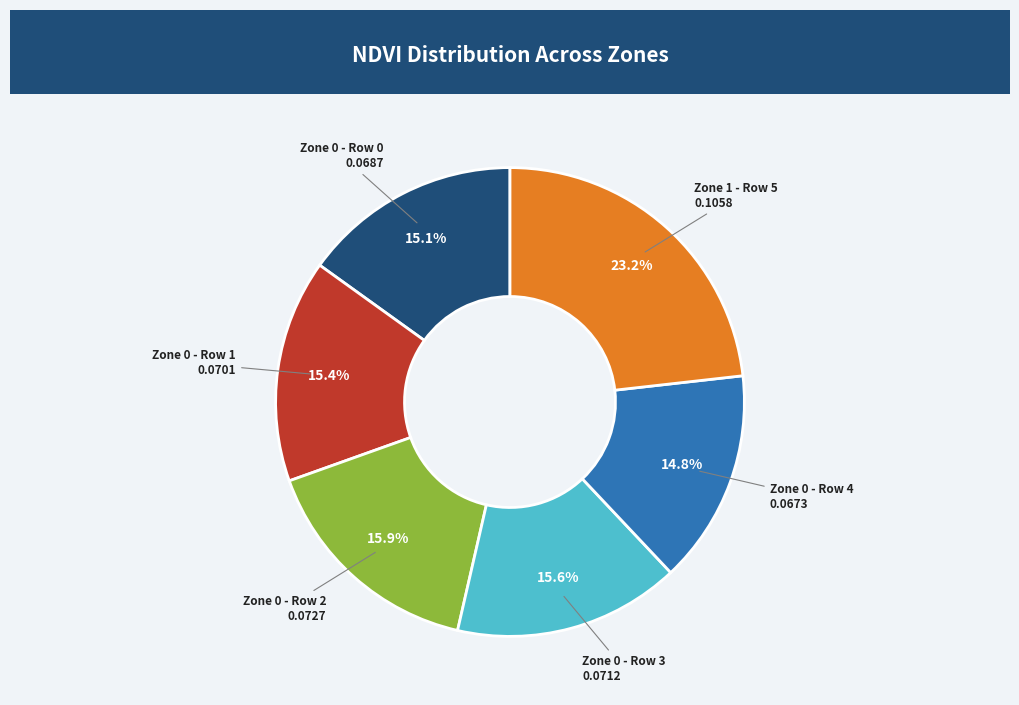

Is the sum of Zone 0 - Row 3 and Zone 0 - Row 0 greater than half?

No